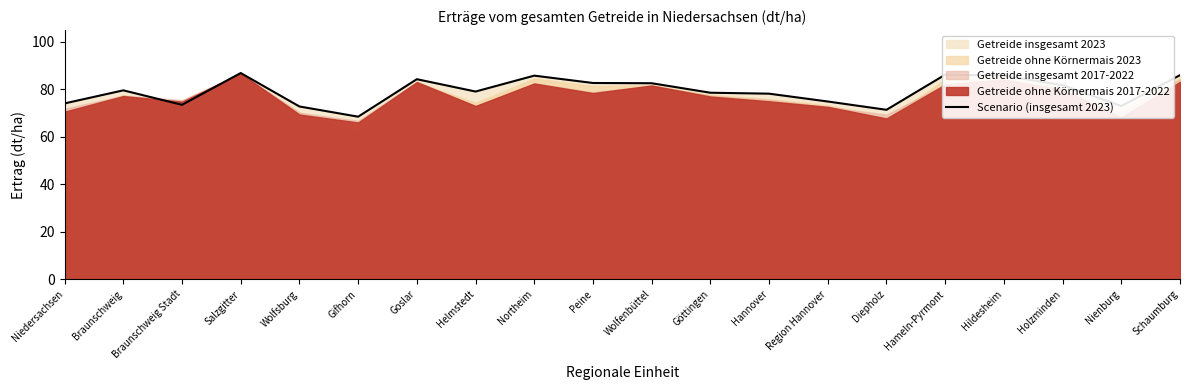

True or false: the data has more than 2 interior local peaks.

True